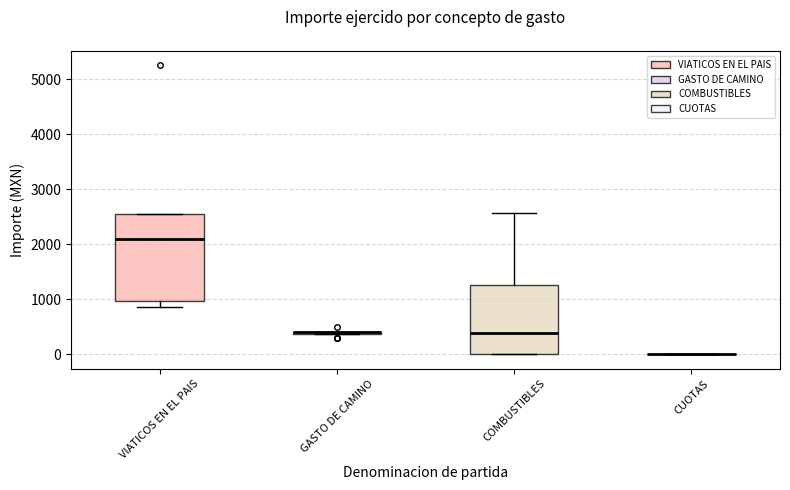

Which box is the tallest, from its lower edge to its upper edge?

VIATICOS EN EL PAIS